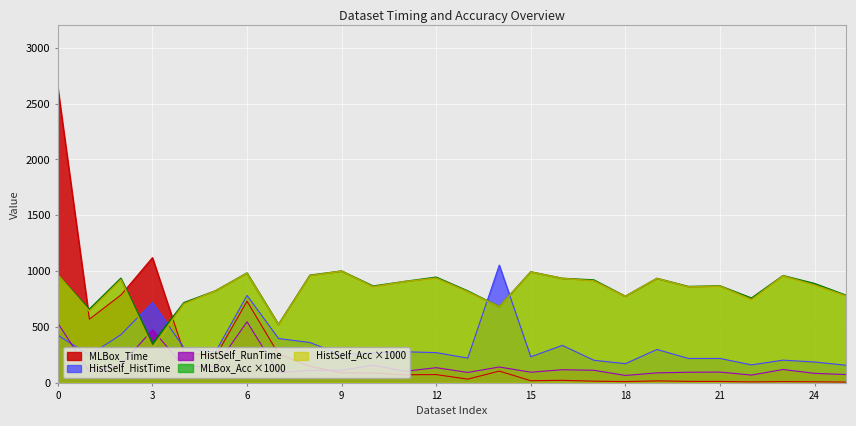

True or false: MLBox_Acc has more than 0 points higher than both neighbors.

True